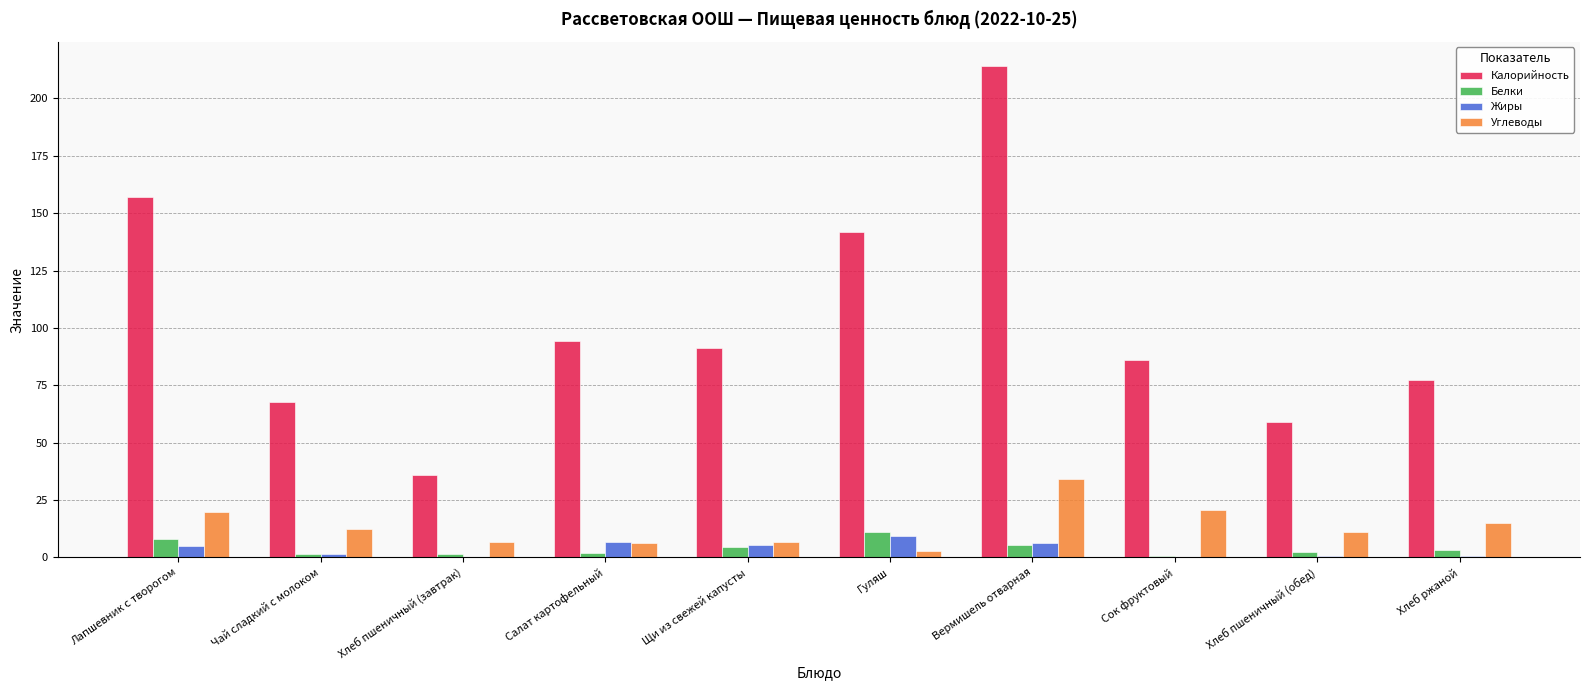

Is the value of Белки at Гуляш greater than the value of Жиры at Хлеб пшеничный (завтрак)?

Yes